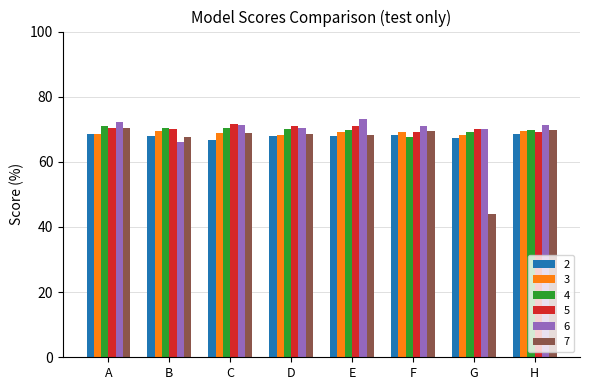

What is the sum of all 3 values?

551.3